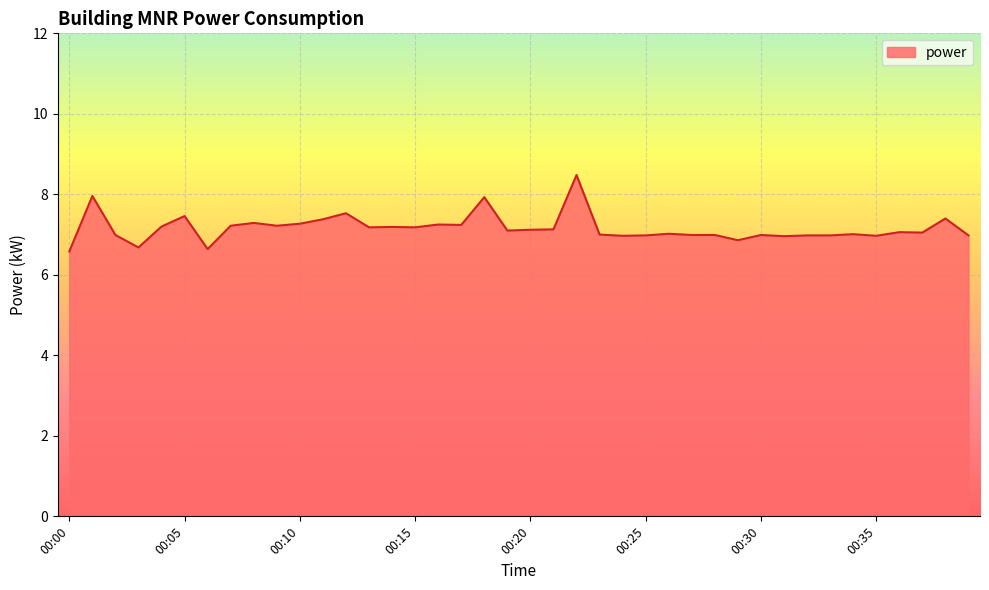

What is the minimum value shown in the chart?

6.6